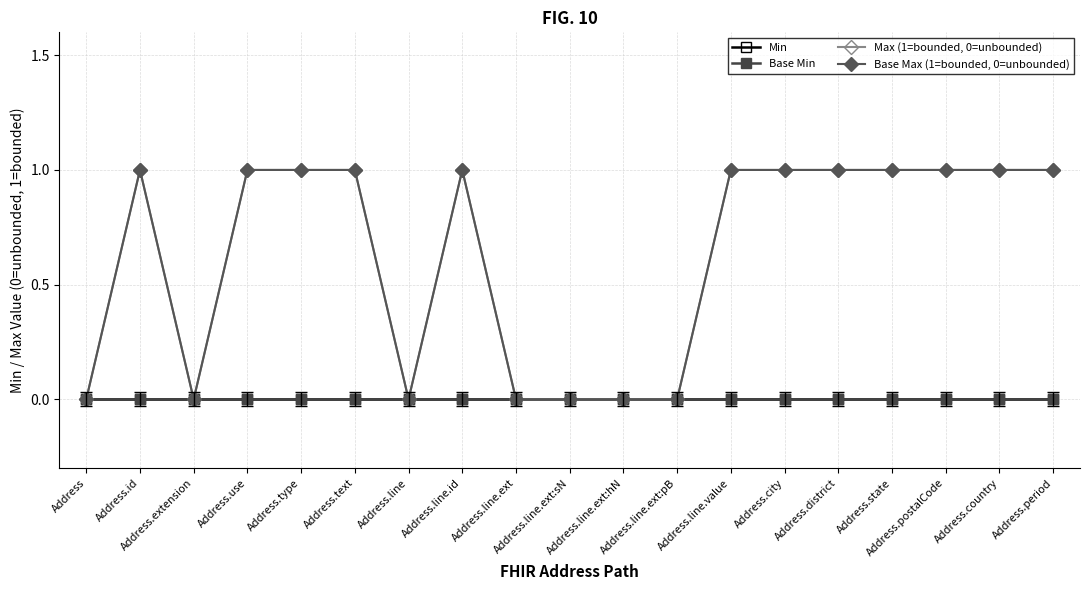

Is this an area chart (filled region under the line)?

No